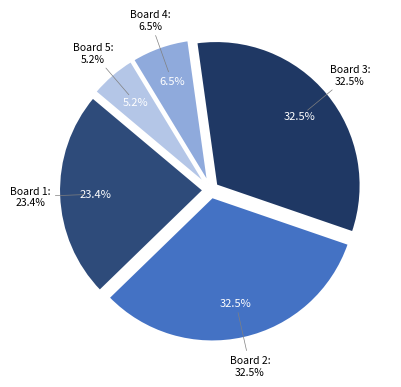

Combined, what portion of the pie is Board 4 and Board 1?

29.9%